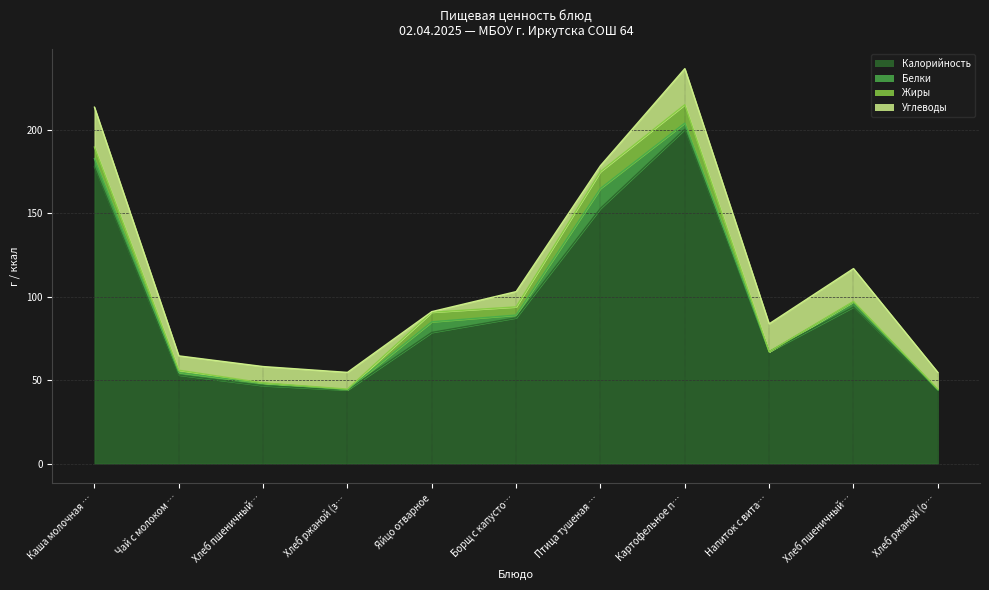

Between Каша молочная Дружба and Хлеб ржаной (завтрак), which series saw the biggest shift?

Калорийность